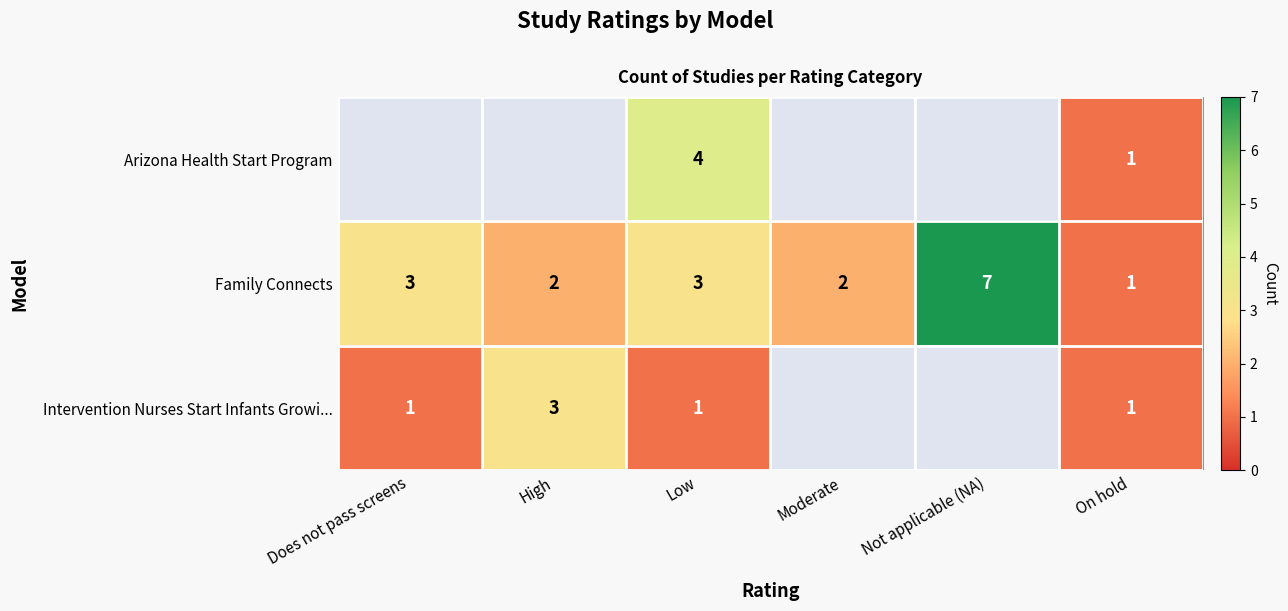

What is the difference between the Family Connects values at Not applicable (NA) and Does not pass screens?

4